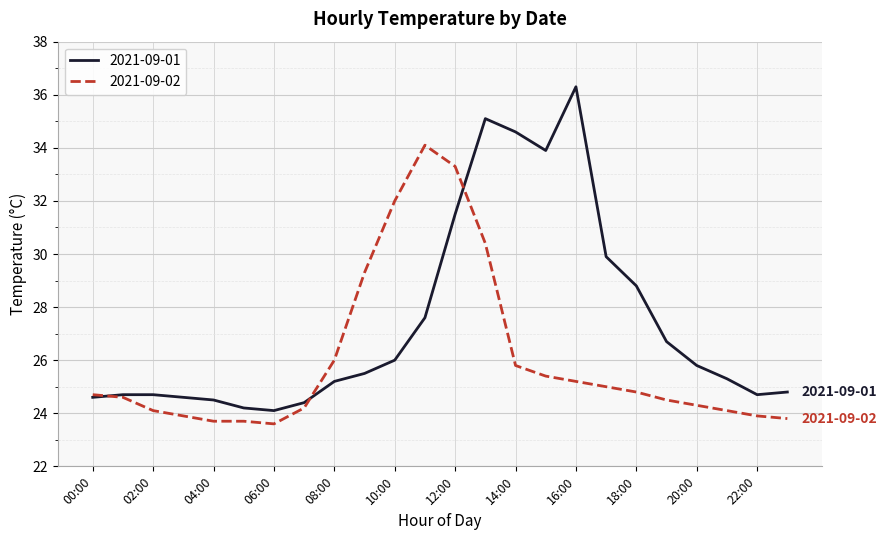

List the series in order of their peak value, lowest first.

2021-09-02, 2021-09-01